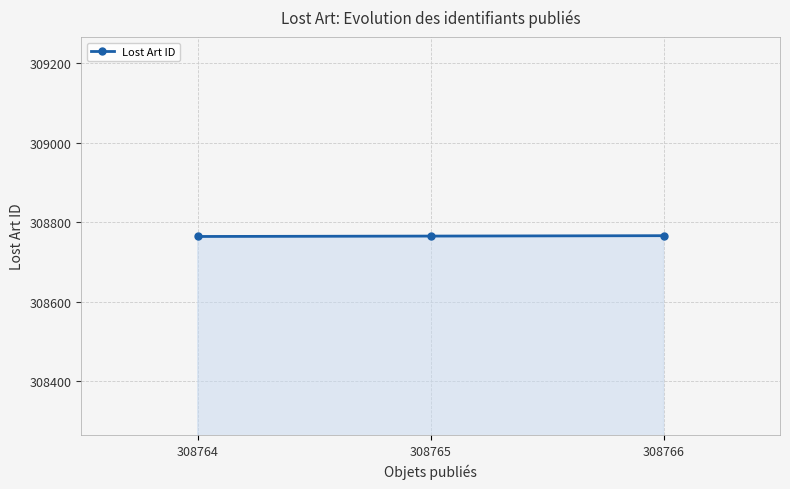

What is the ratio of the value at 308764 to the value at 308766?

1.0